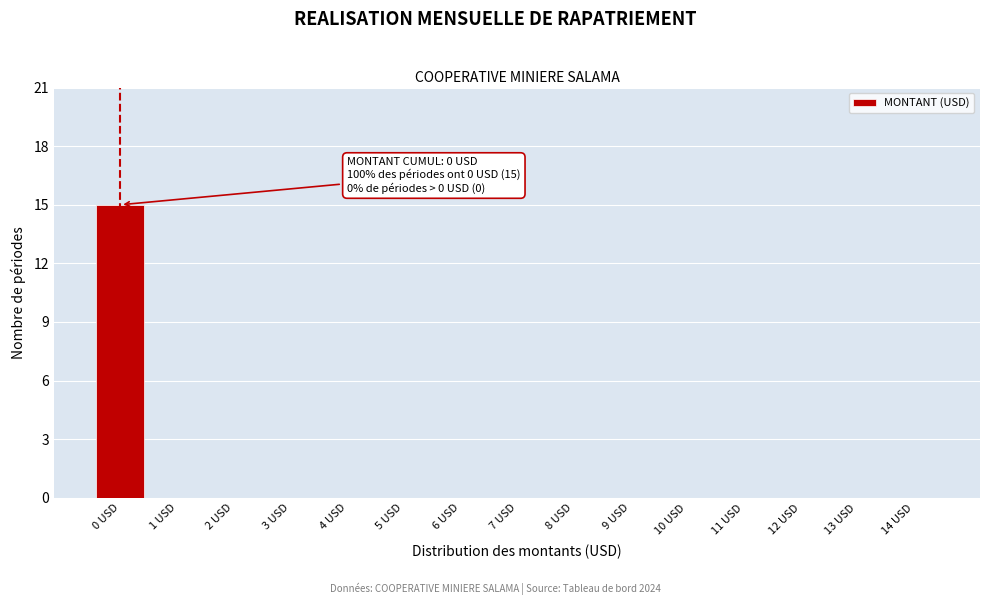

Reading right to left, list all the values displayed in this chart.

14 USD=0	13 USD=0	12 USD=0	11 USD=0	10 USD=0	9 USD=0	8 USD=0	7 USD=0	6 USD=0	5 USD=0	4 USD=0	3 USD=0	2 USD=0	1 USD=0	0 USD=15